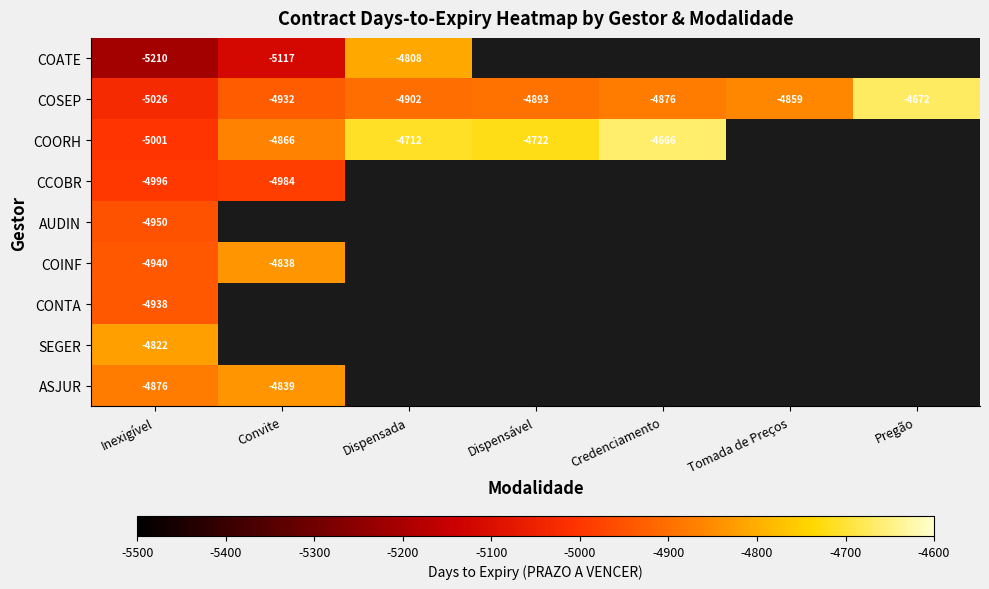

Which category has the highest value across all series?

Credenciamento